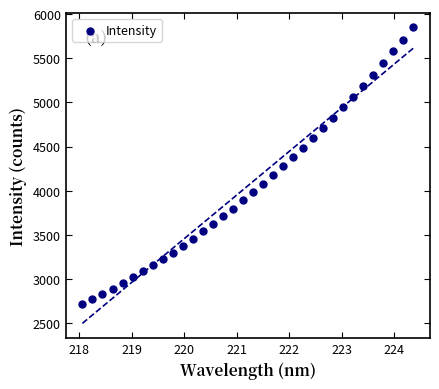

What is the range of X values (max minus min)?

6.3